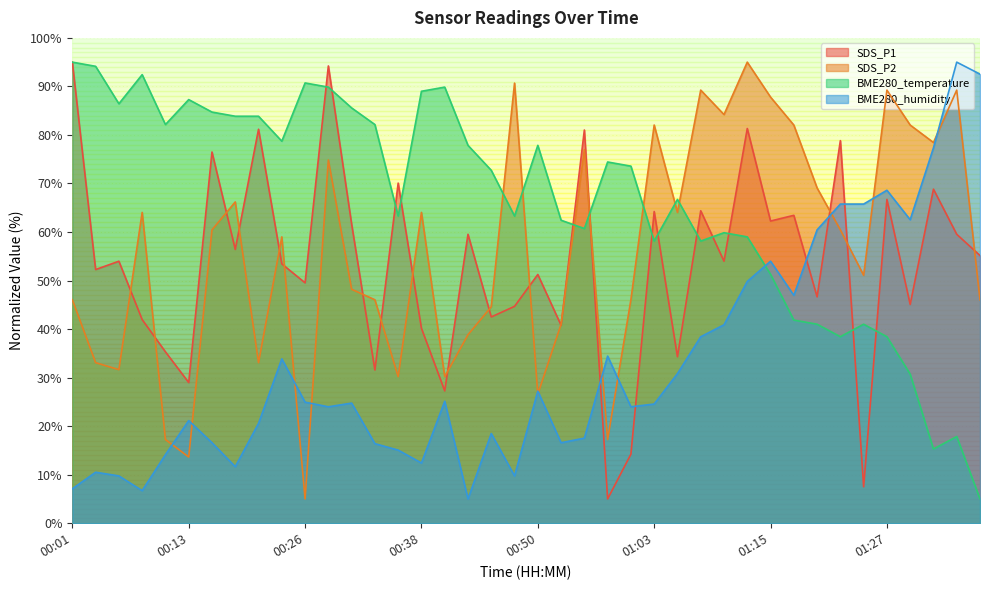

At which category does SDS_P1 reach its first local valley?

00:04